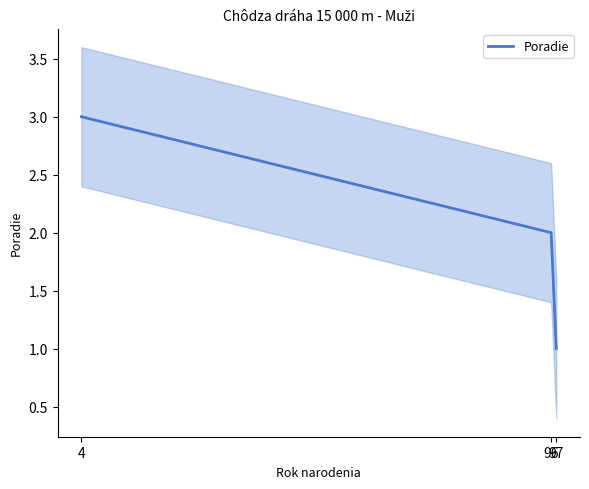

The value at 97 is 1. True or false?

True